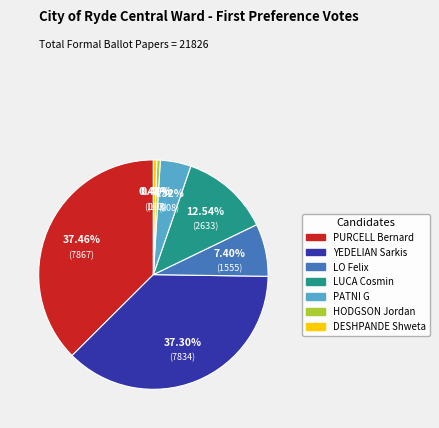

Which has a higher value, DESHPANDE Shweta or PATNI G?

PATNI G